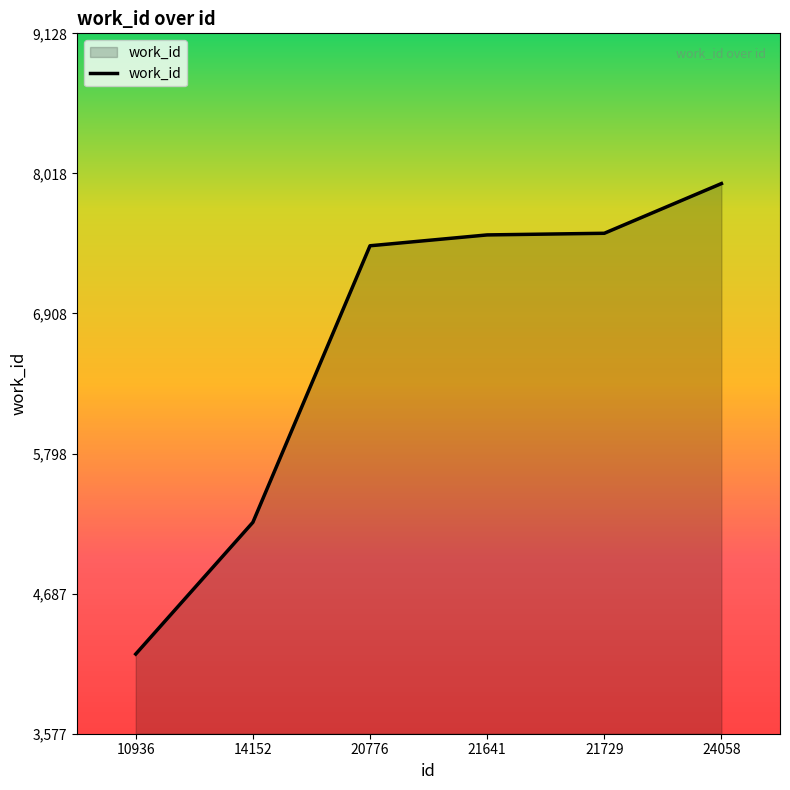

How many values are below 7531?

3